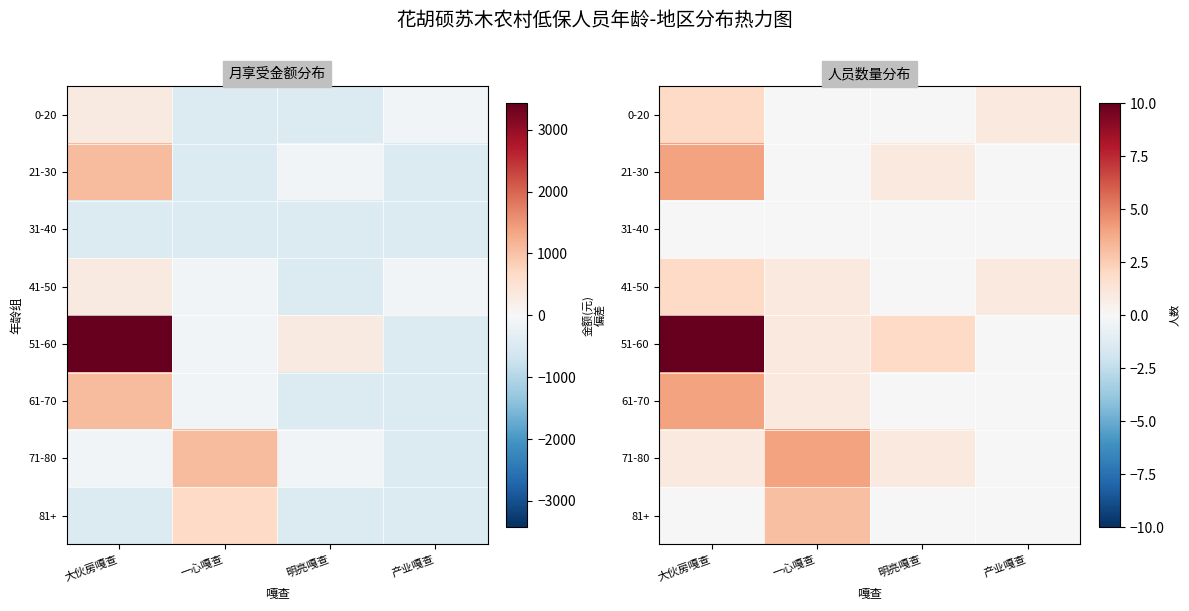

Which label corresponds to the largest value in the chart?

大伙房嘎查